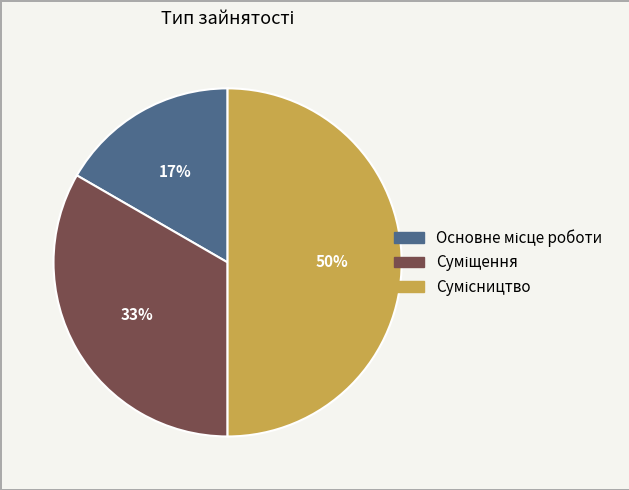

To the nearest percent, what is the average slice percentage?

33%